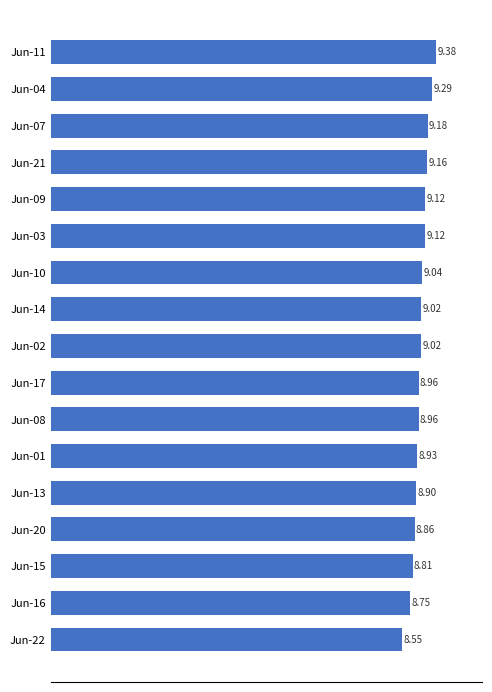

How many series are shown in this chart?

1